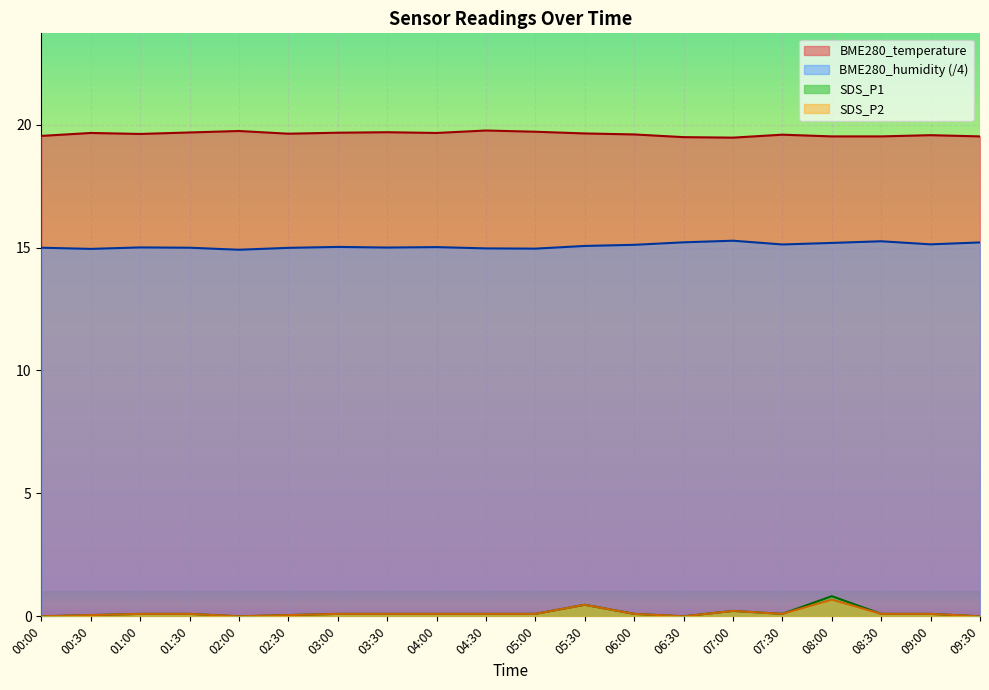

Which category has the highest value across all series?

04:30